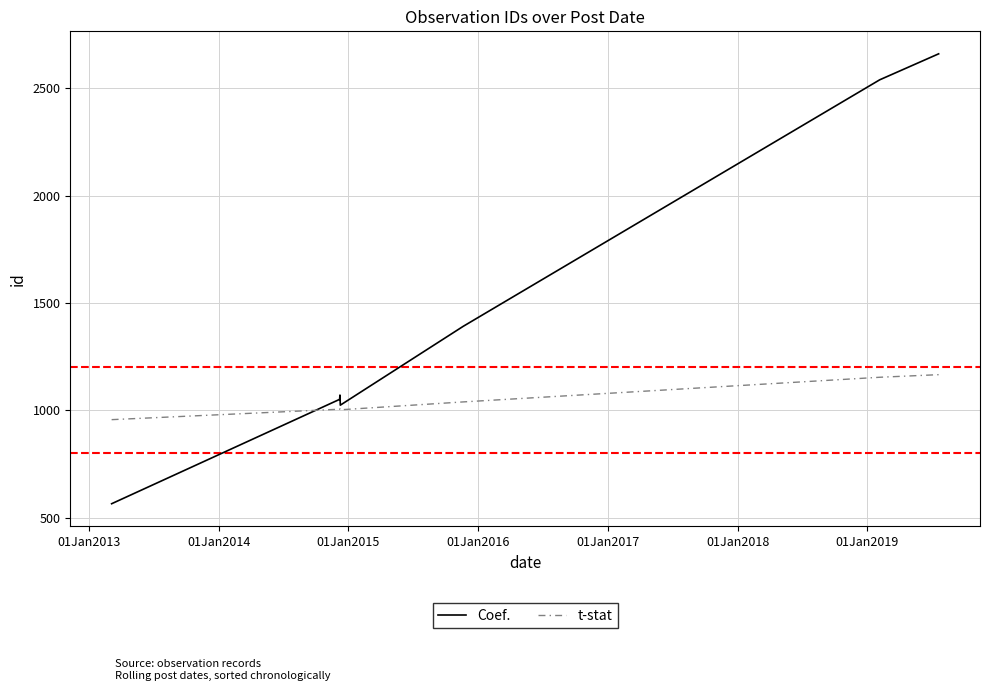

Which series has the largest total across all categories?

Coef.